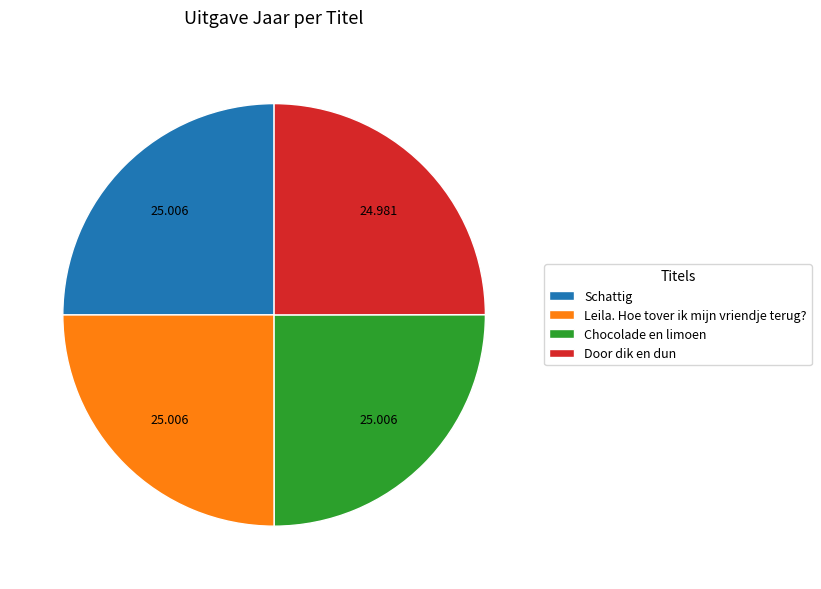

True or false: Leila. Hoe tover ik mijn vriendje terug? accounts for 13% of the total.

False